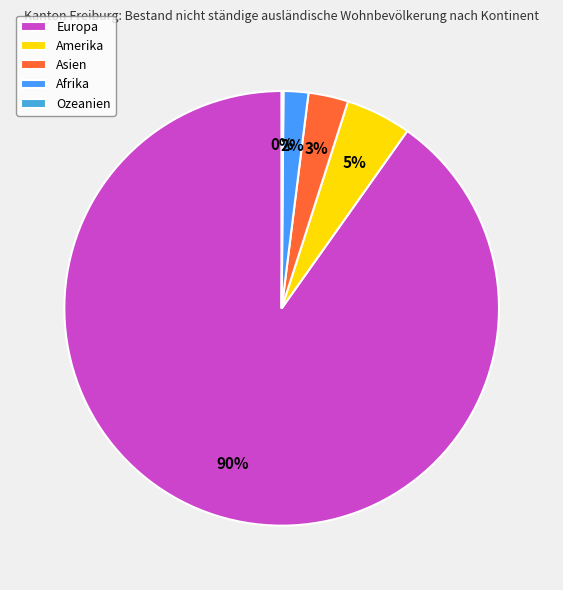

To the nearest percent, what is the difference between the Afrika and Asien slice percentages?

1%